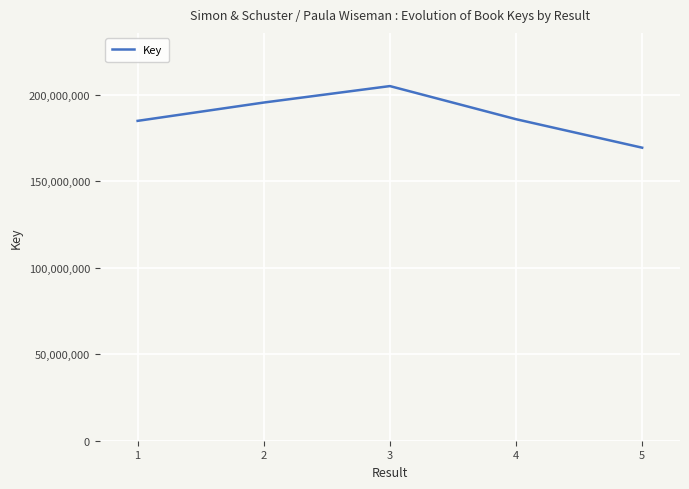

At which label does the data first exceed 185917078?

2